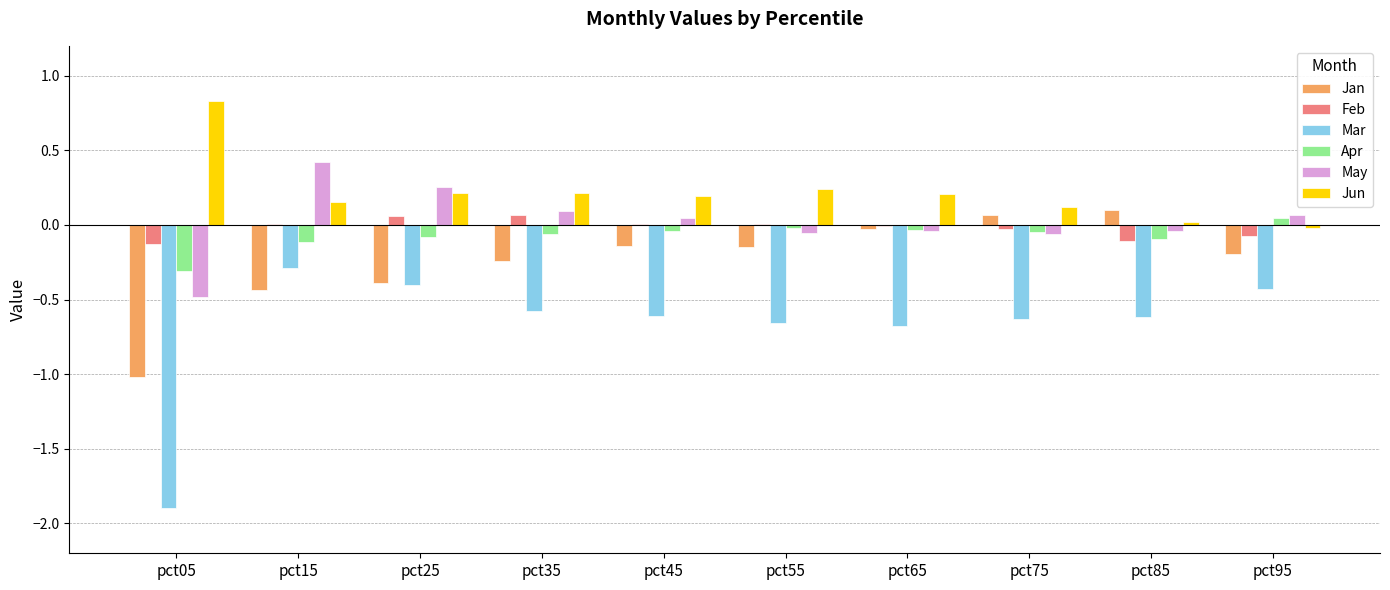

What are all the series names shown in the legend?

Jan, Feb, Mar, Apr, May, Jun